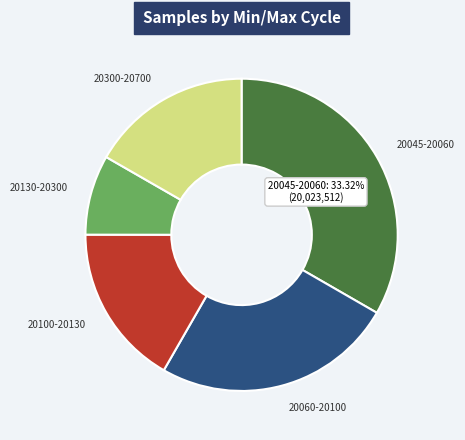

Is there a majority slice in this chart?

No